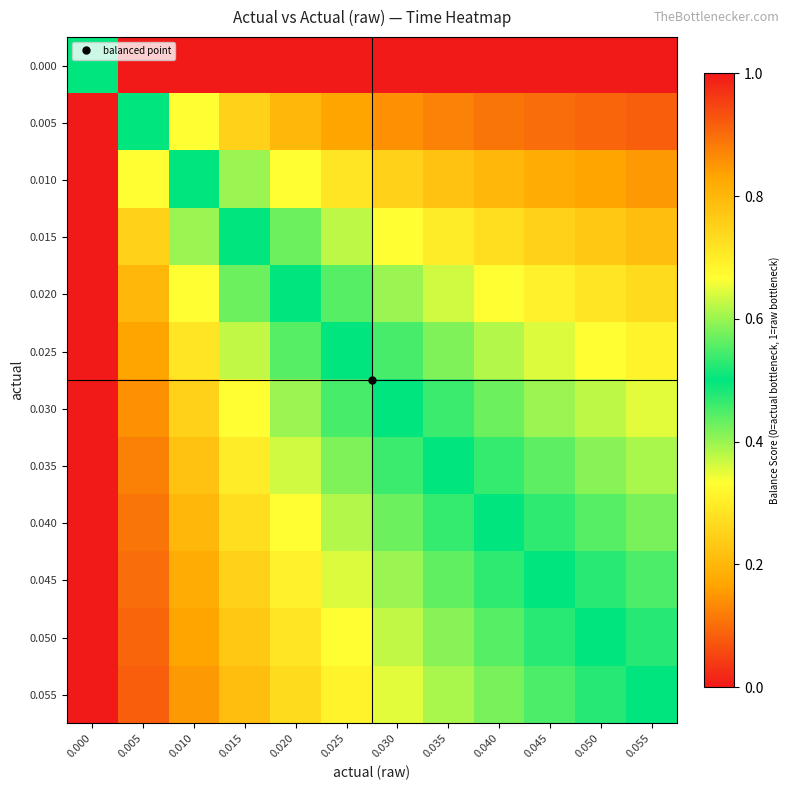

What is the total value across all series at 0.000?

0.5